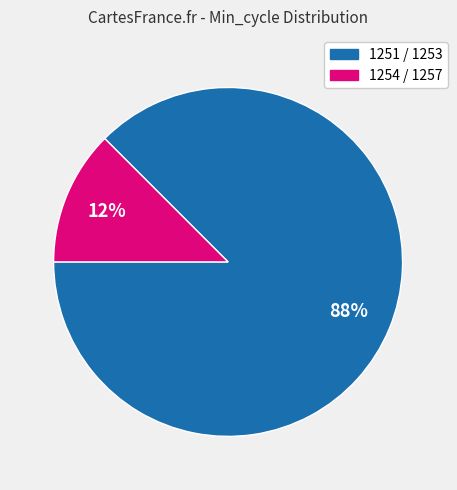

To the nearest percent, what is the average slice percentage?

50%